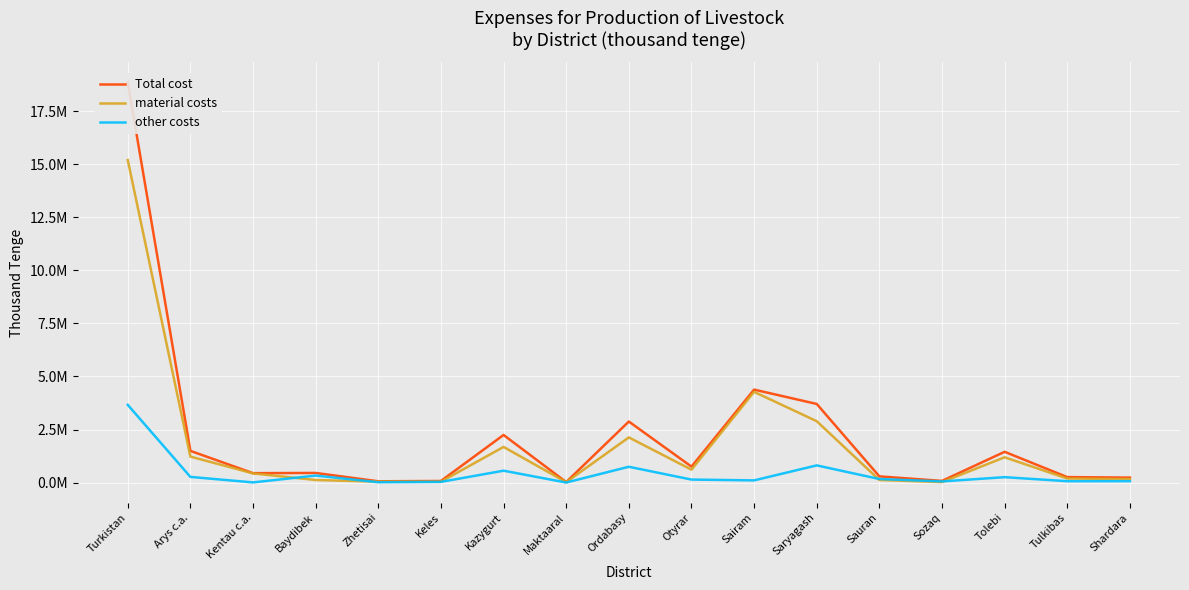

How many lines are shown in the chart?

3